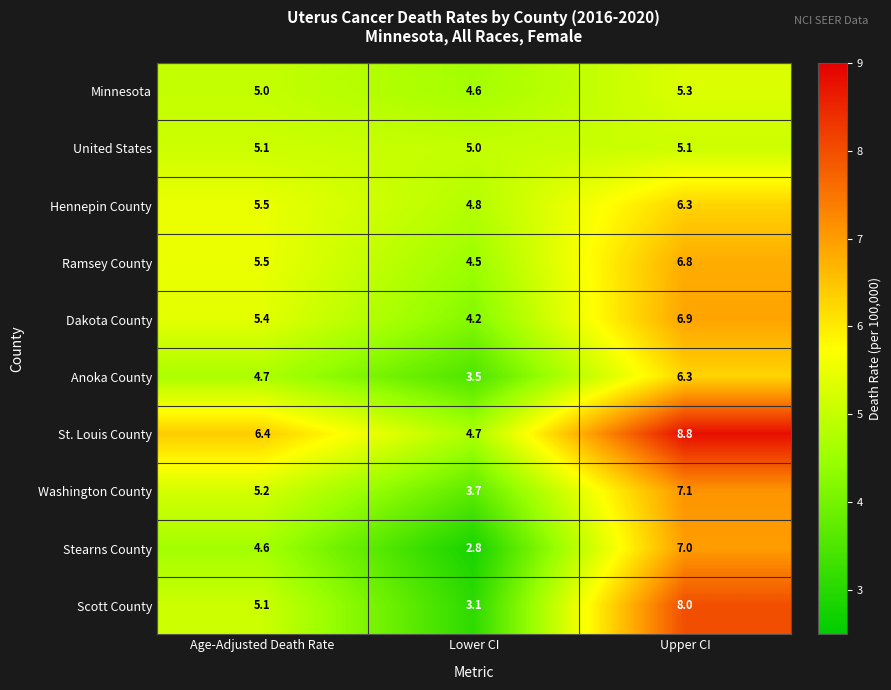

The value of Minnesota at Upper CI is 9.2. True or false?

False